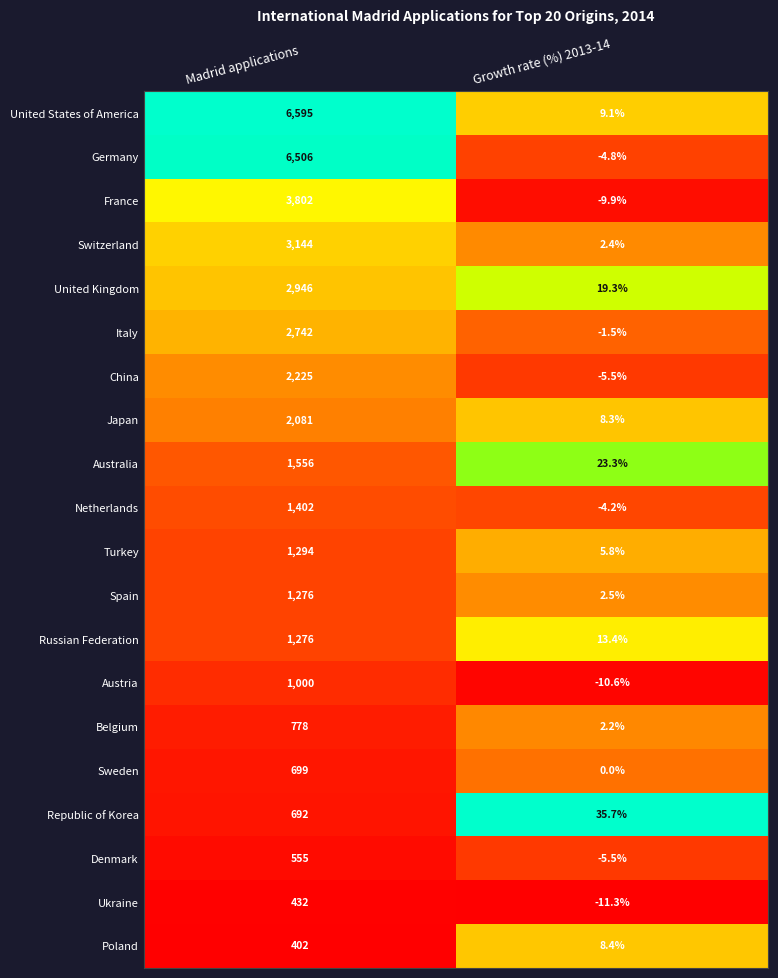

Is it true that Turkey equals 5.8 at Growth rate (%) 2013-14?

True